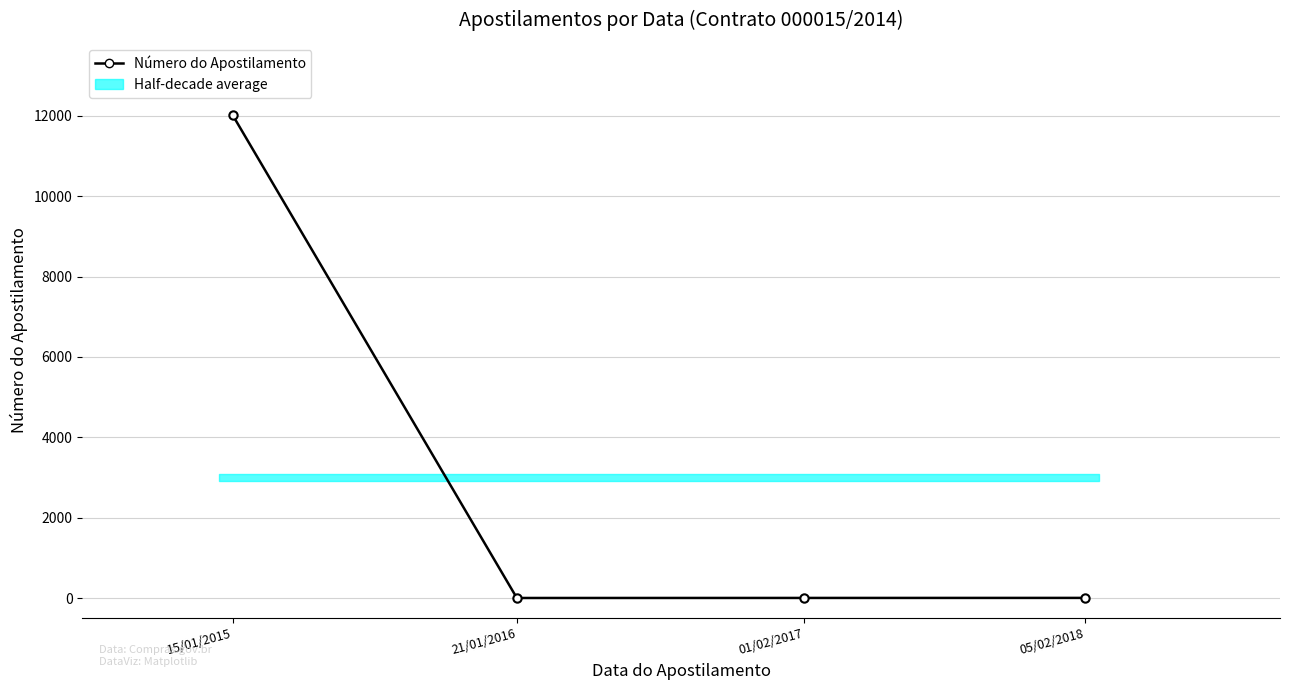

Where is the first local minimum?

21/01/2016